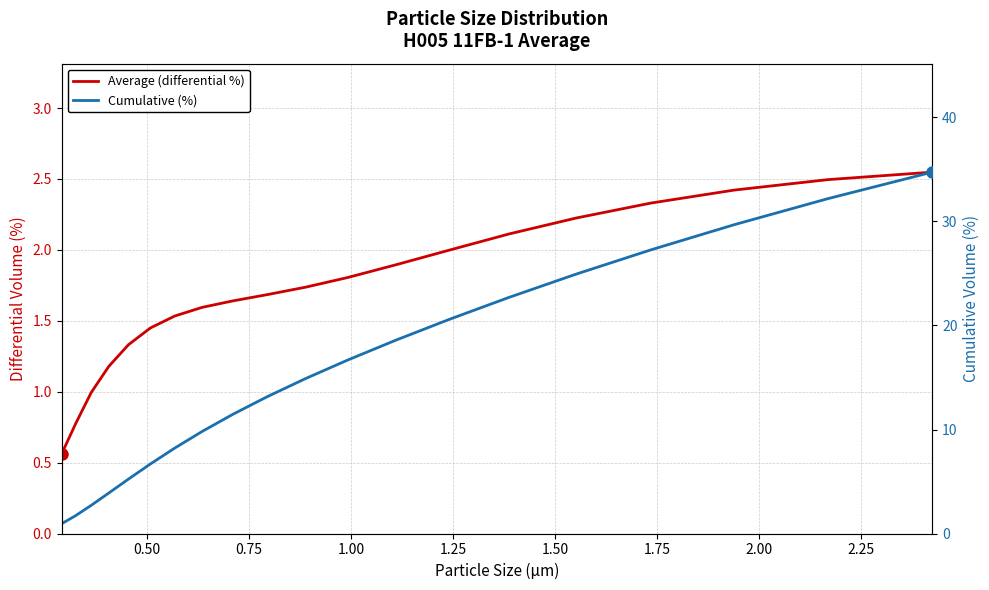

List the series in order of their overall mean, lowest first.

Average (differential %), Cumulative (%)